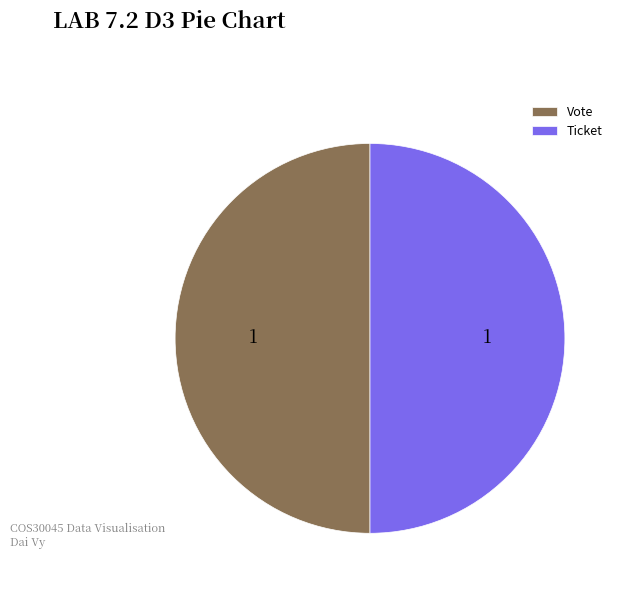

Combined, do Ticket and Vote account for over 50%?

Yes